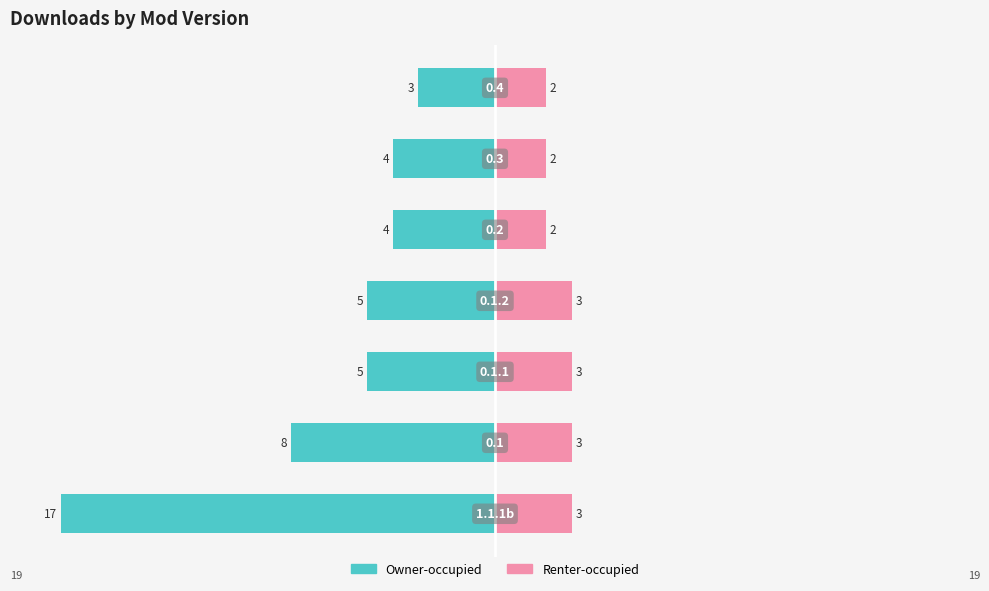

The value of Renter-occupied at 4 is 1. True or false?

False